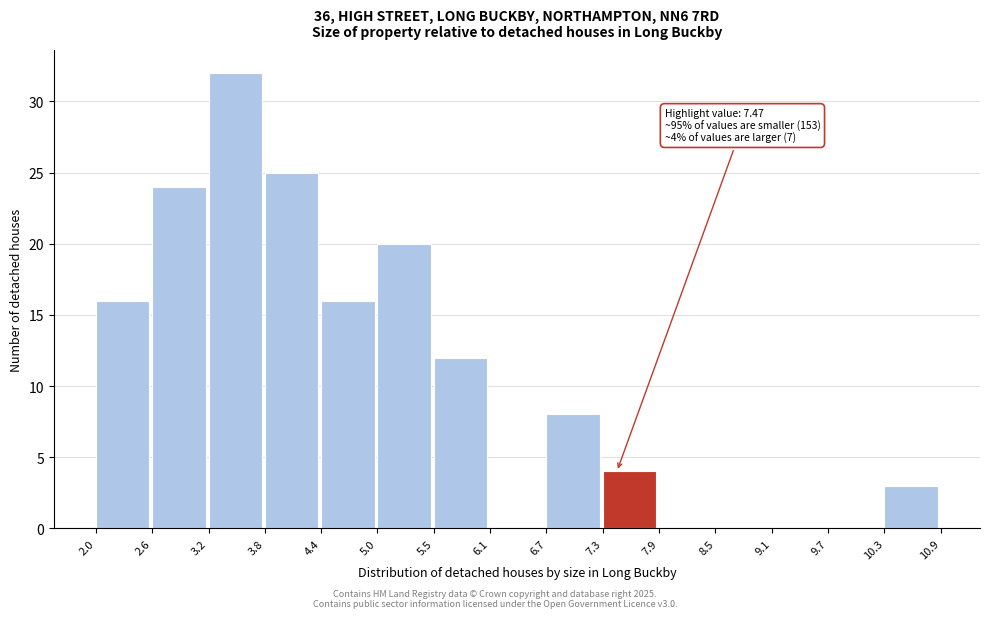

Which range on the x-axis has the tallest bar?

3.2 to 3.8